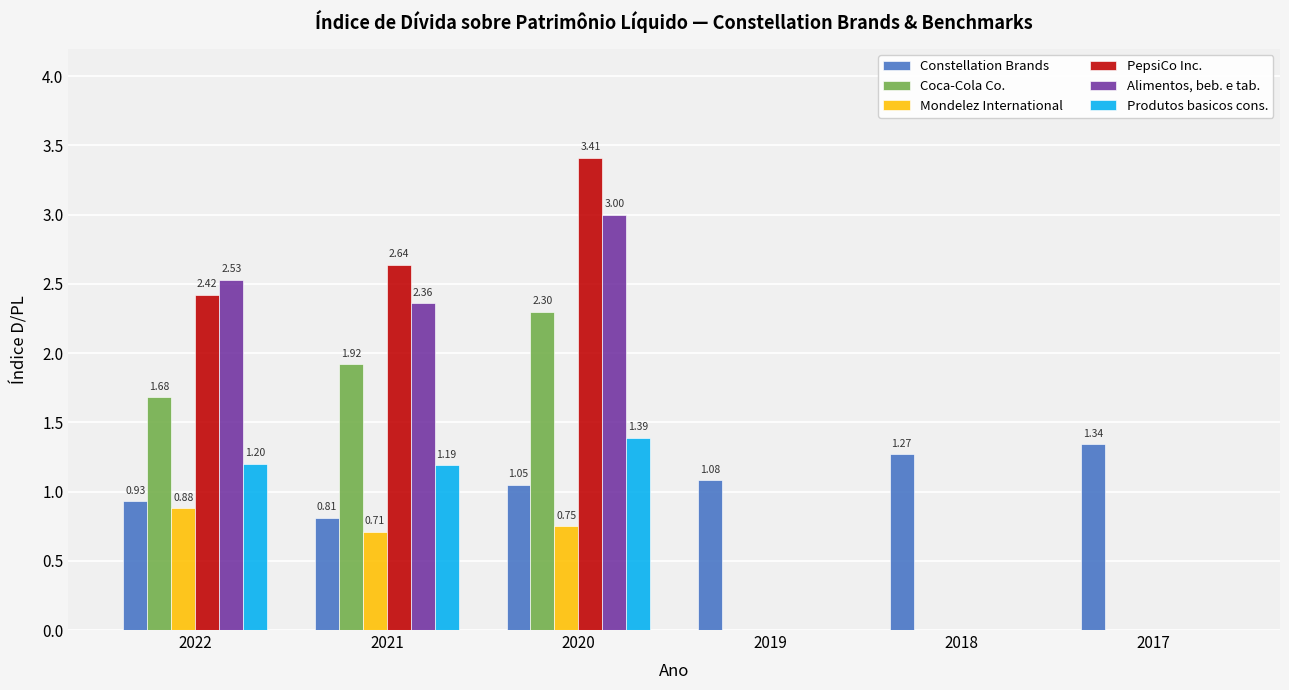

What is the sum of the Constellation Brands values at 2020 and 2018?

2.3